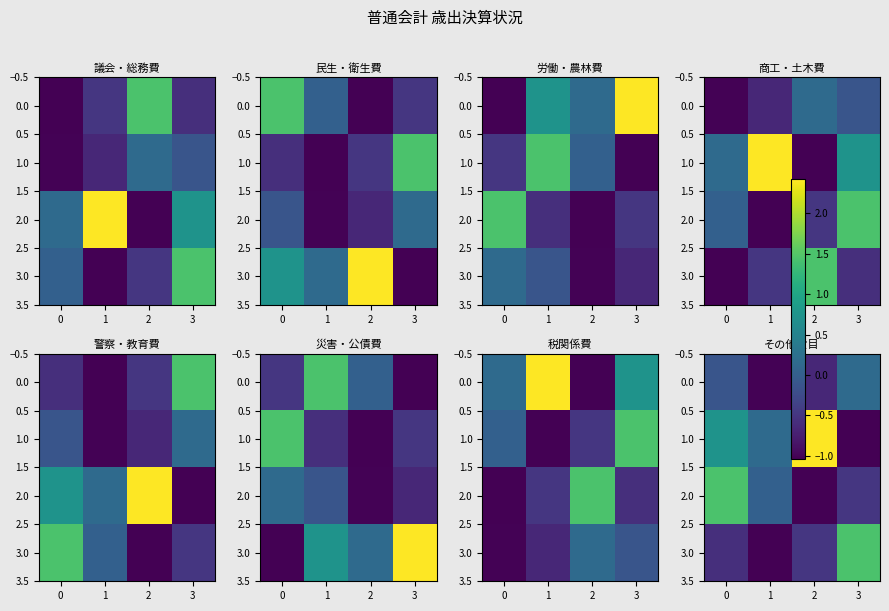

How many values in 2.0 are above zero?

2